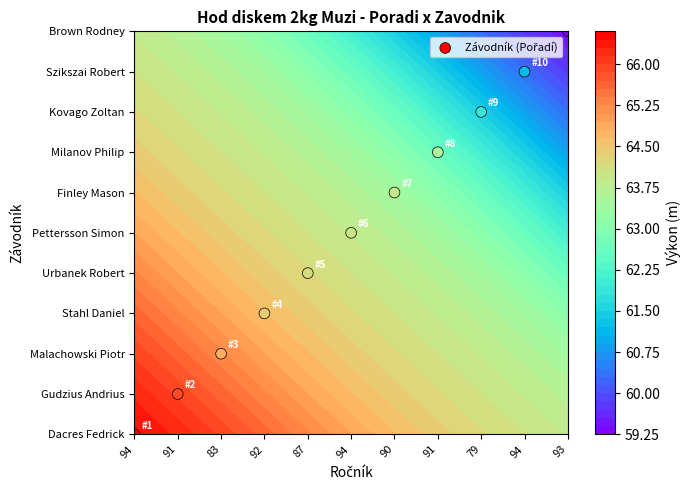

Reading right to left, extract all data points from this chart.

93=10	94=9	79=8	91=7	90=6	94=5	87=4	92=3	83=2	91=1	94=0